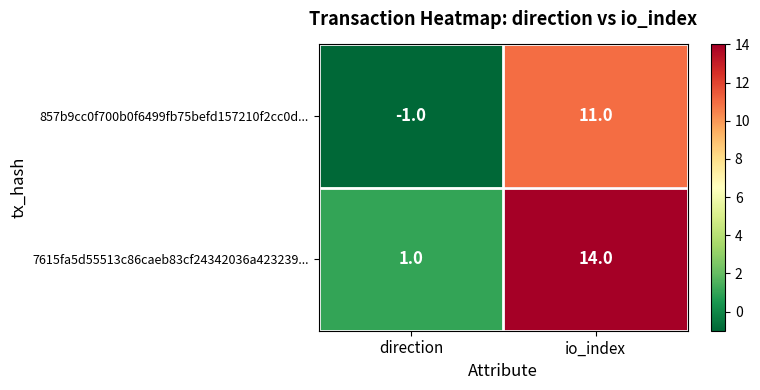

Reading left to right, extract all data points from this chart.

857b9cc0f700b0f6499fb75befd157210f2cc0d...: direction=-1	io_index=11
7615fa5d55513c86caeb83cf24342036a423239...: direction=1	io_index=14